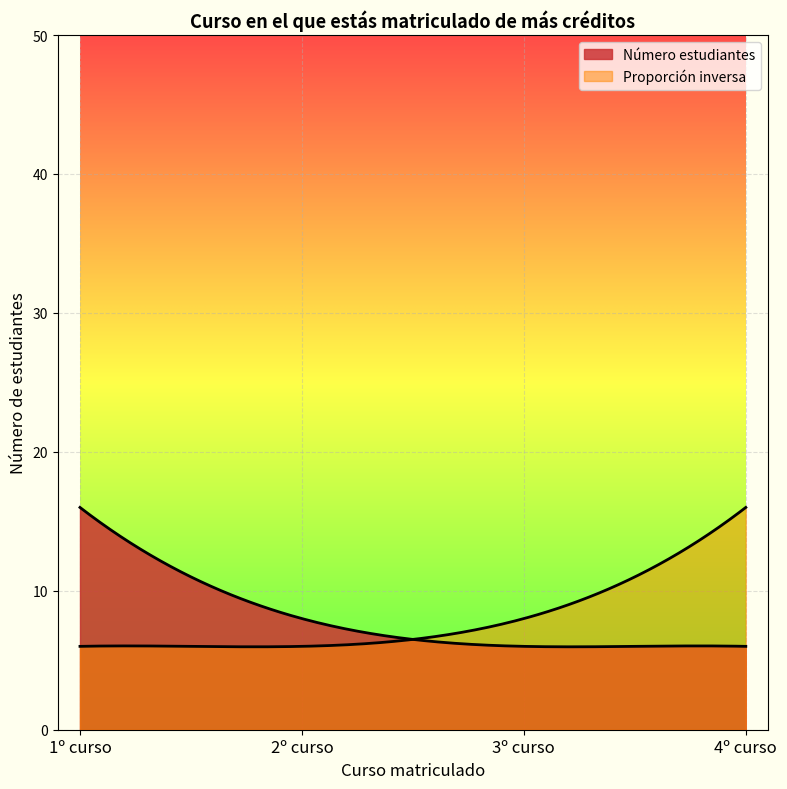

At which label does 1º curso first exceed 8?

1º curso